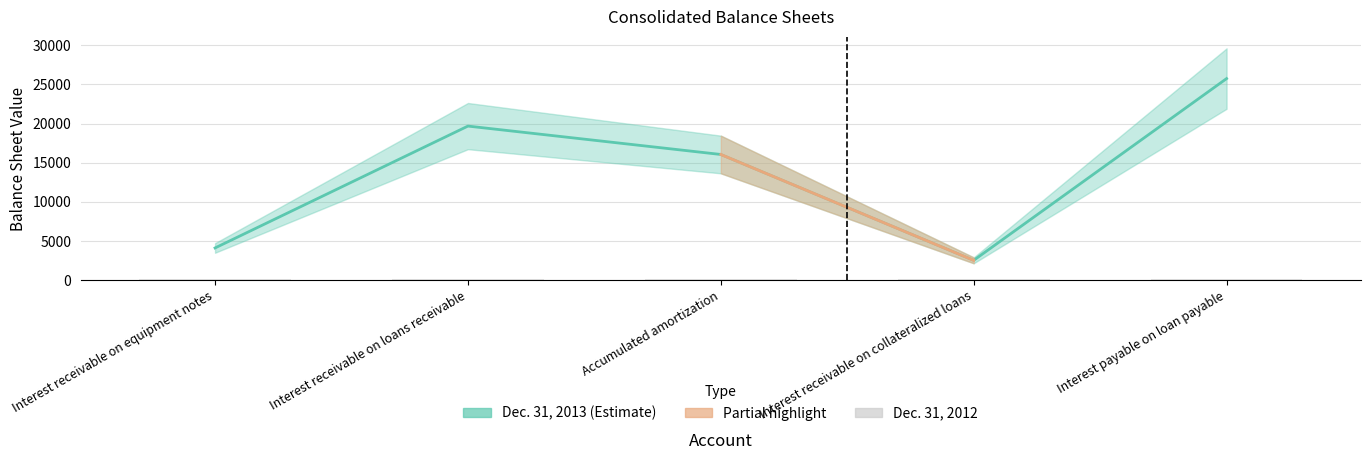

What is the sum of all values?

68110